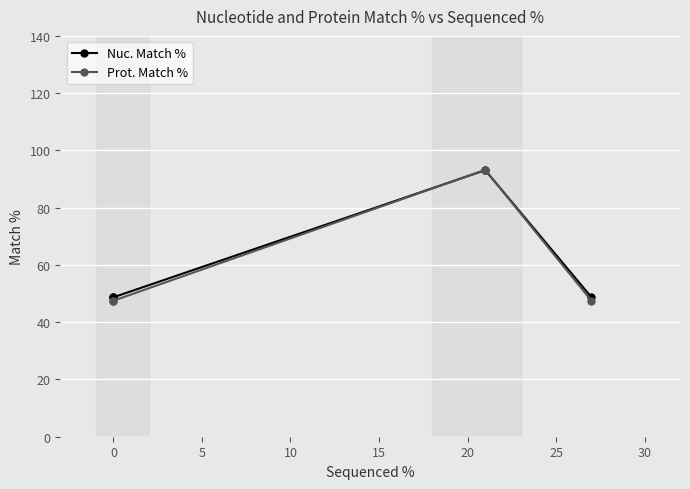

What are all the series names shown in the legend?

Nuc. Match %, Prot. Match %